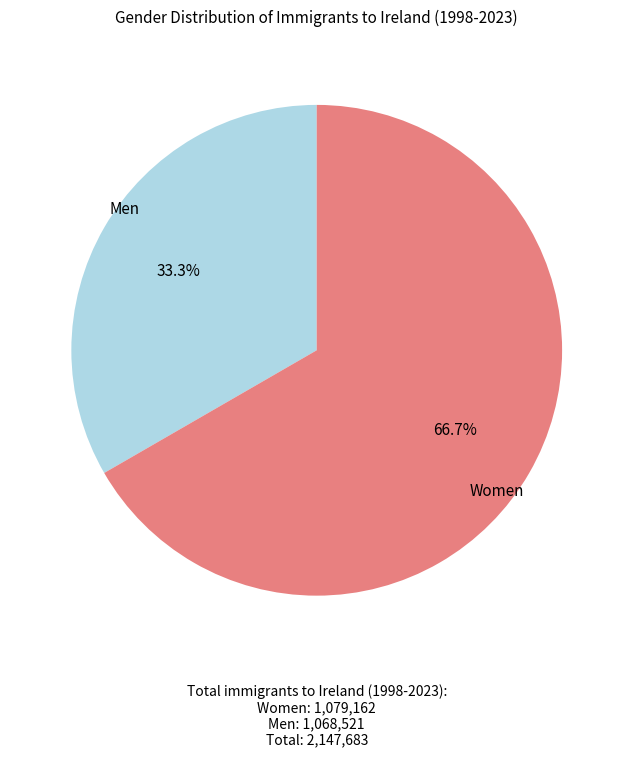

Approximately how many times larger is the value at Women compared to Men?

2.0